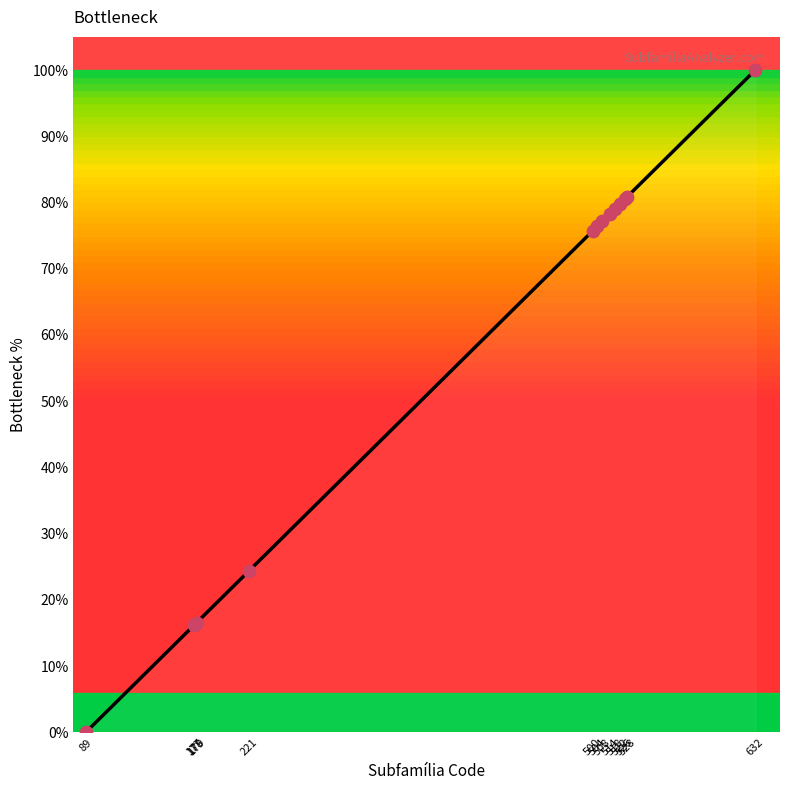

What is the change in value from 178 to 526?

+64.1